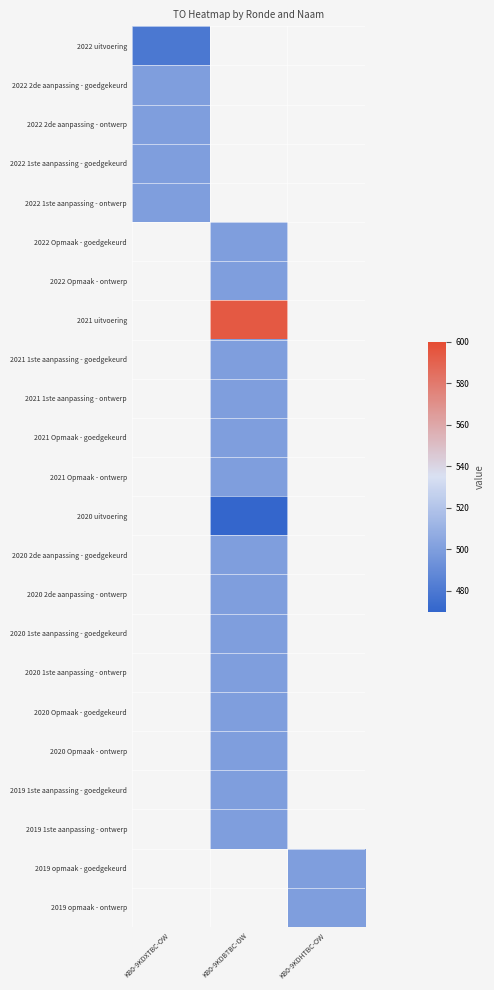

At which label is 2022 2de aanpassing - goedgekeurd closest to 500?

KB0-9KDXTBC-OW